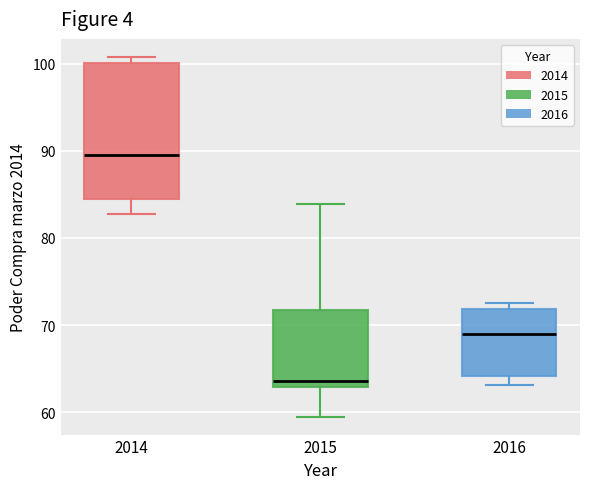

Reading left to right, transcribe this box plot: for each box, give where its median line is, the range the box spans, and where its two whiskers end, as read against the y-axis. The values are not printed on the chart, so give them approximately, as read against the axis.

2014: median 90, box 84 to 100, whiskers 83 to 101
2015: median 64, box 63 to 72, whiskers 59 to 84
2016: median 69, box 64 to 72, whiskers 63 to 73